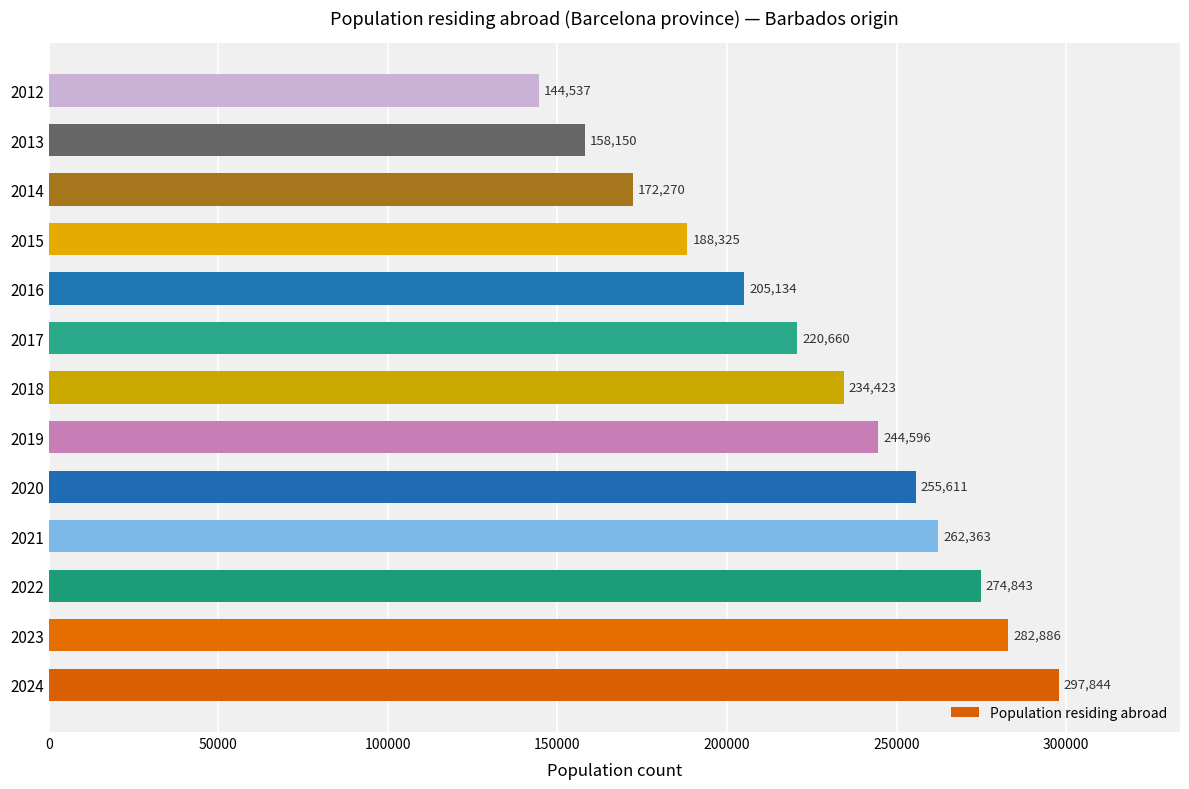

Is it true that the value at 2024 is 297844?

True